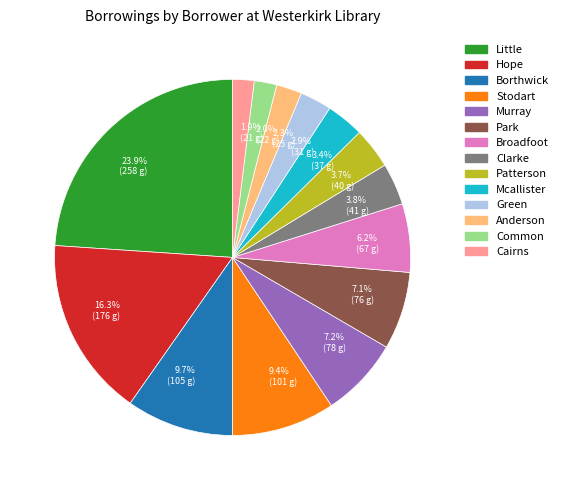

Which slice is the largest?

Little